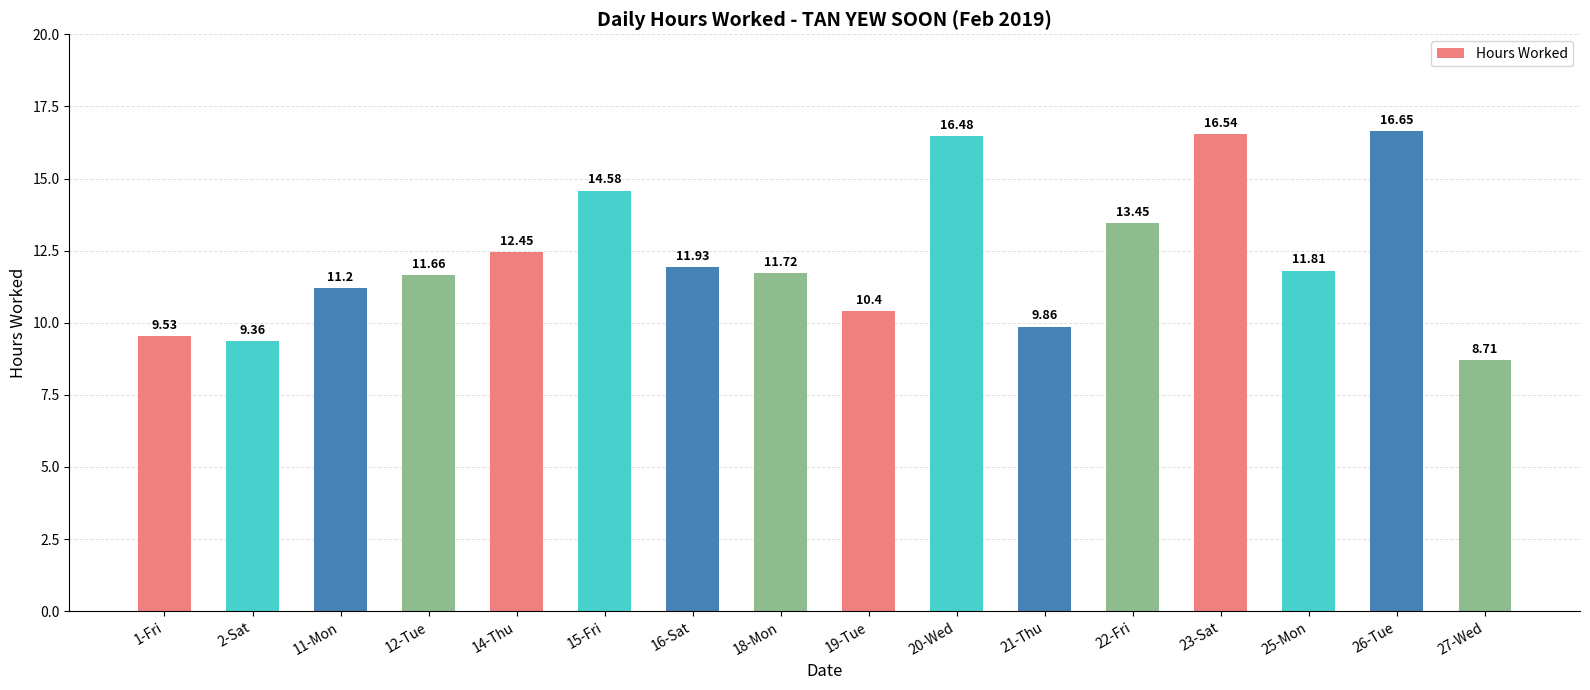

What is the change in value from 11-Mon to 27-Wed?

-2.5